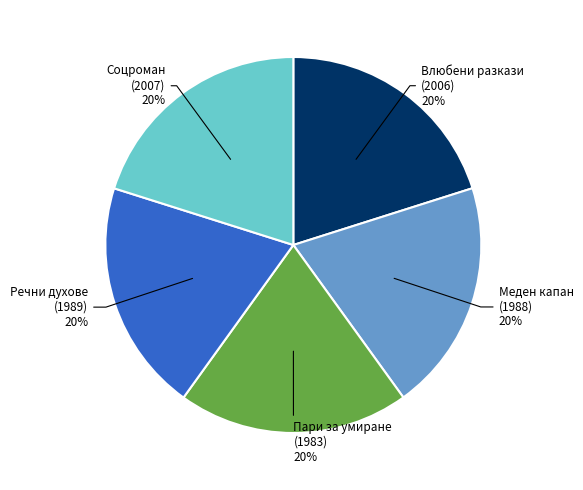

To the nearest percent, what is the average slice percentage?

20%